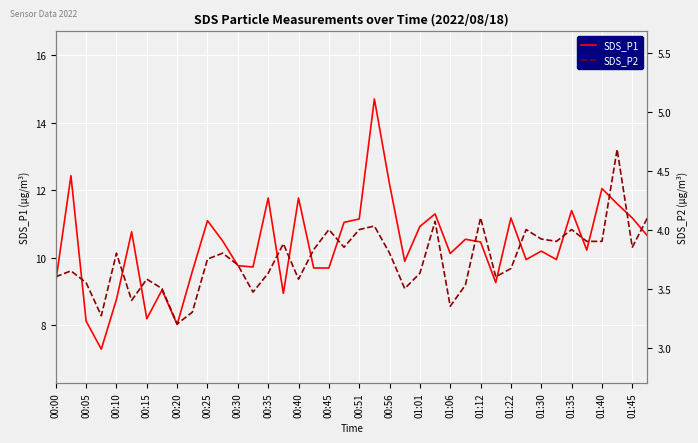

The value of SDS_P1 at 00:35 is 15.9. True or false?

False